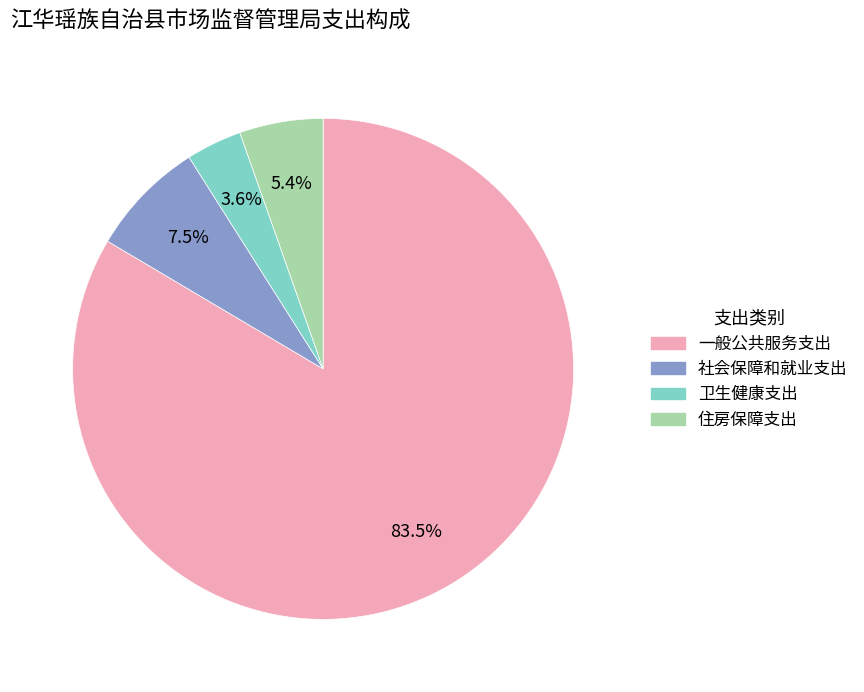

Count the number of slices in the pie.

4